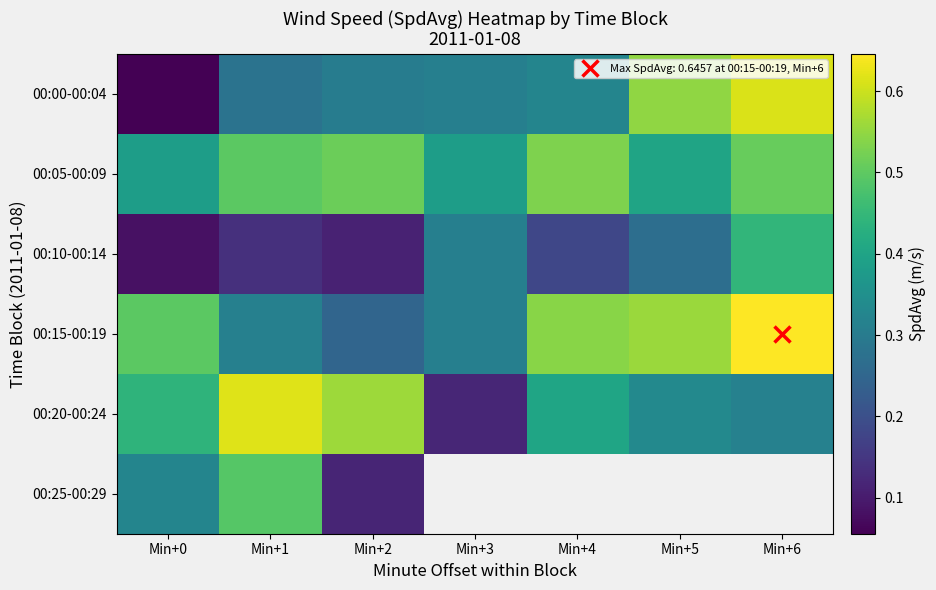

Between Min+6 and Min+1, which is larger?

Min+6